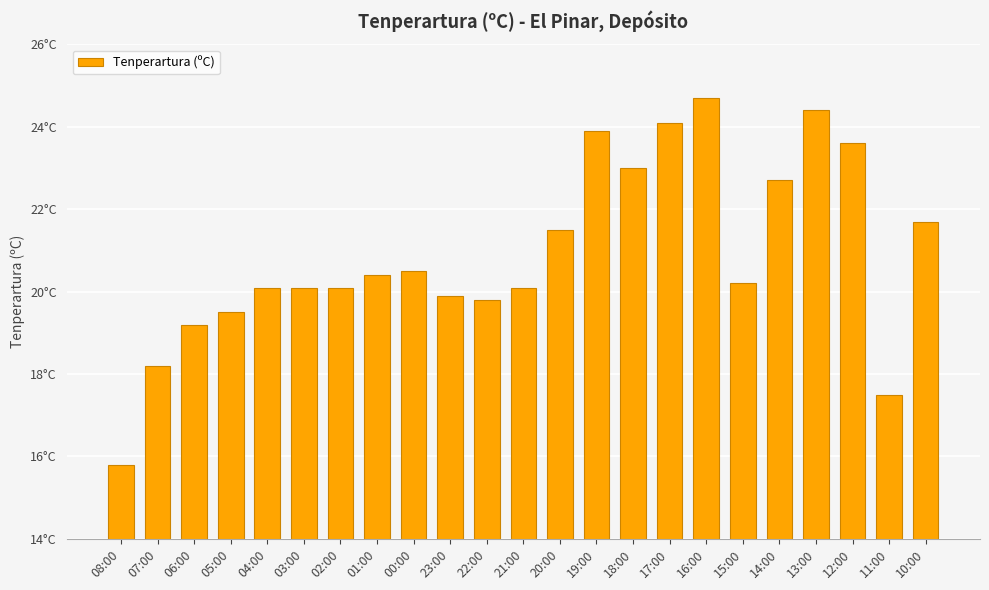

Does the chart contain any negative values?

No